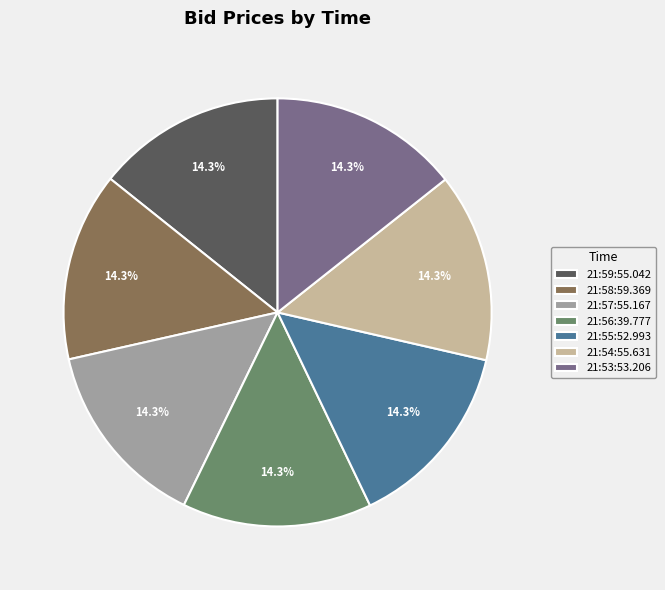

Is it true that 21:54:55.631 is 26% of the pie?

False